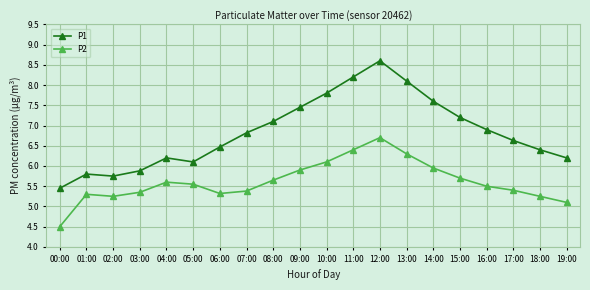

Rank the series by their maximum value, from highest to lowest.

P1, P2